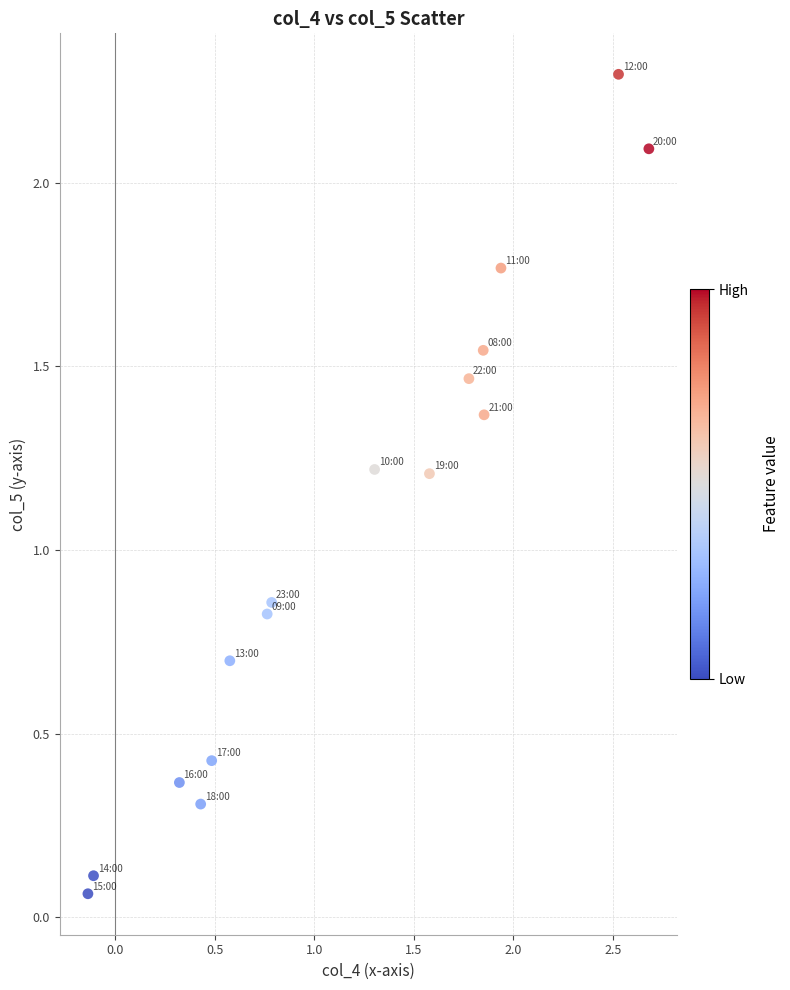

What is the range of Y values (max minus min)?

2.2